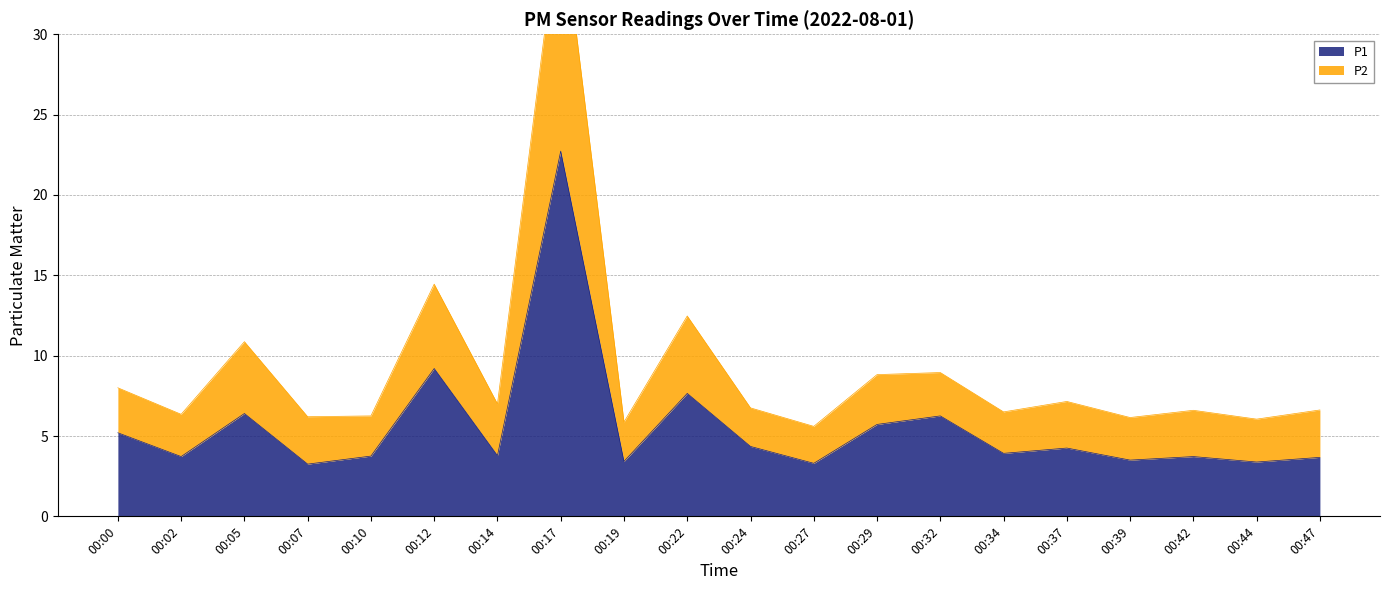

Reading left to right, extract all data points from this chart.

P1: 5.2	3.7	6.4	3.2	3.8	9.2	3.8	22.7	3.4	7.7	4.3	3.3	5.7	6.2	3.9	4.2	3.5	3.7	3.4	3.7
P2: 8.0	6.3	10.9	6.2	6.2	14.4	7.0	38.0	5.9	12.5	6.8	5.6	8.8	8.9	6.5	7.2	6.2	6.6	6.0	6.6